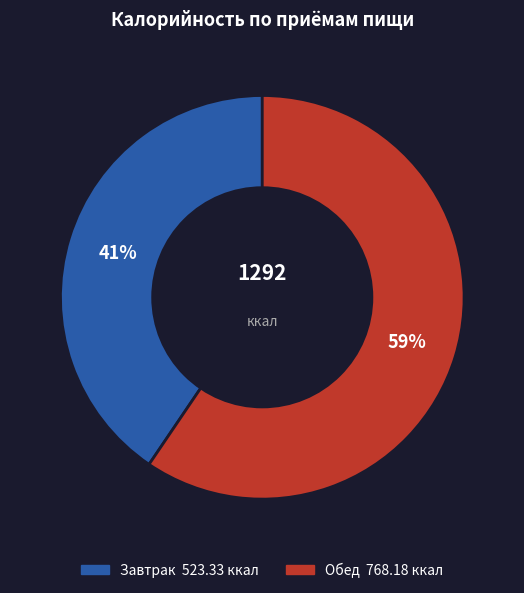

Which has a higher value, Обед or Завтрак?

Обед